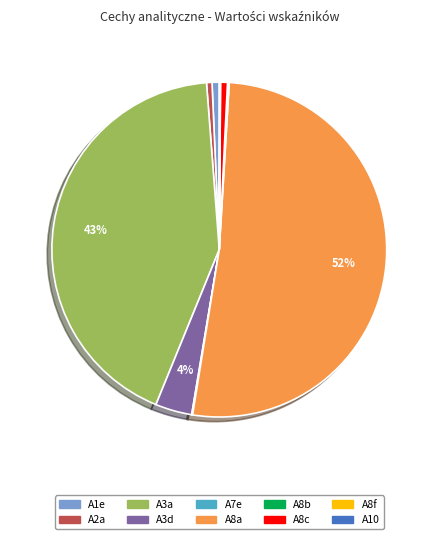

Which category has the biggest portion of the pie?

A8a